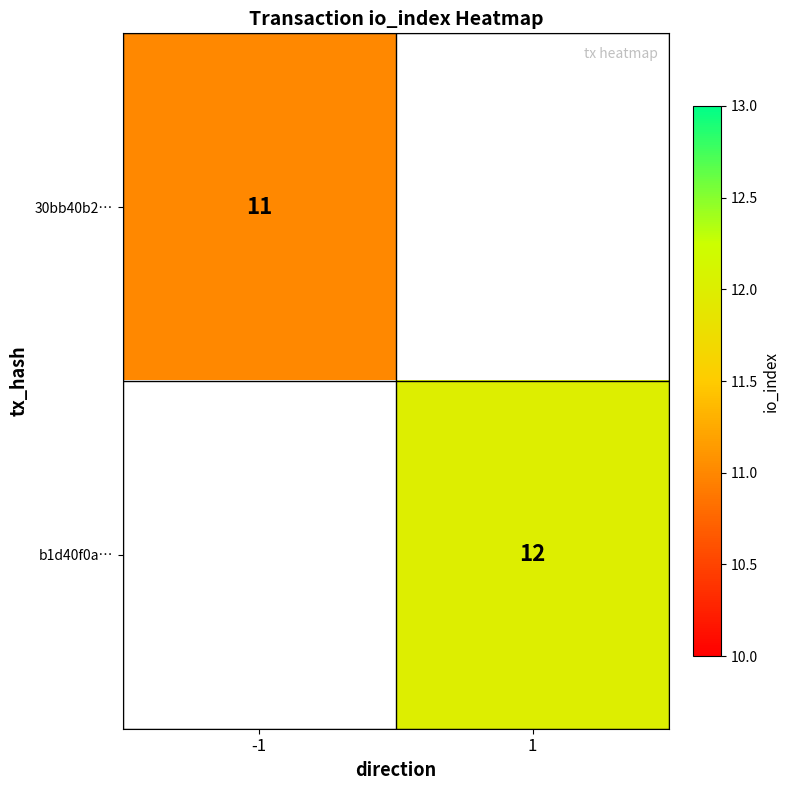

True or false: 30bb40b2… has a value of 4 at -1.

False